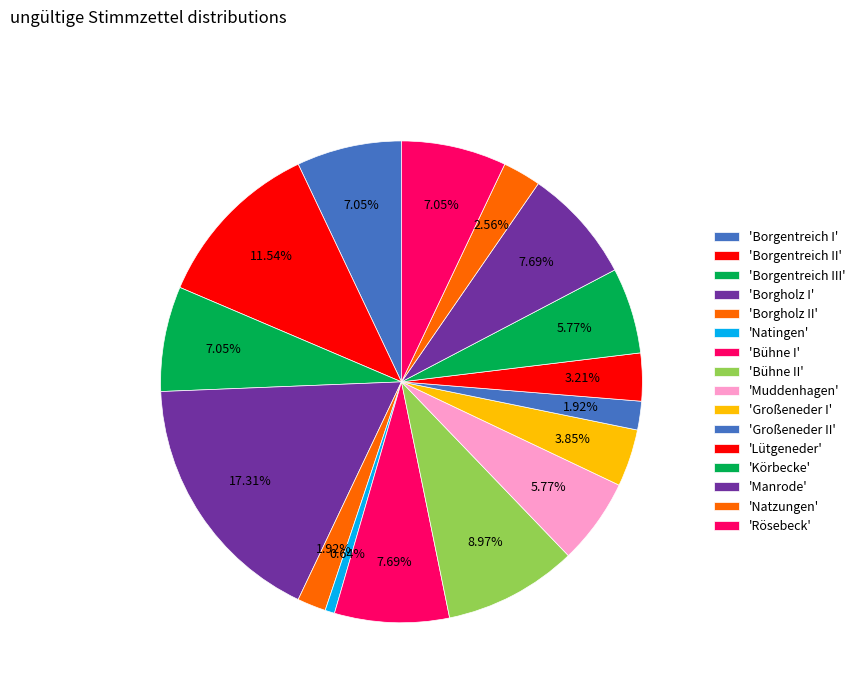

How many segments does this pie chart have?

16